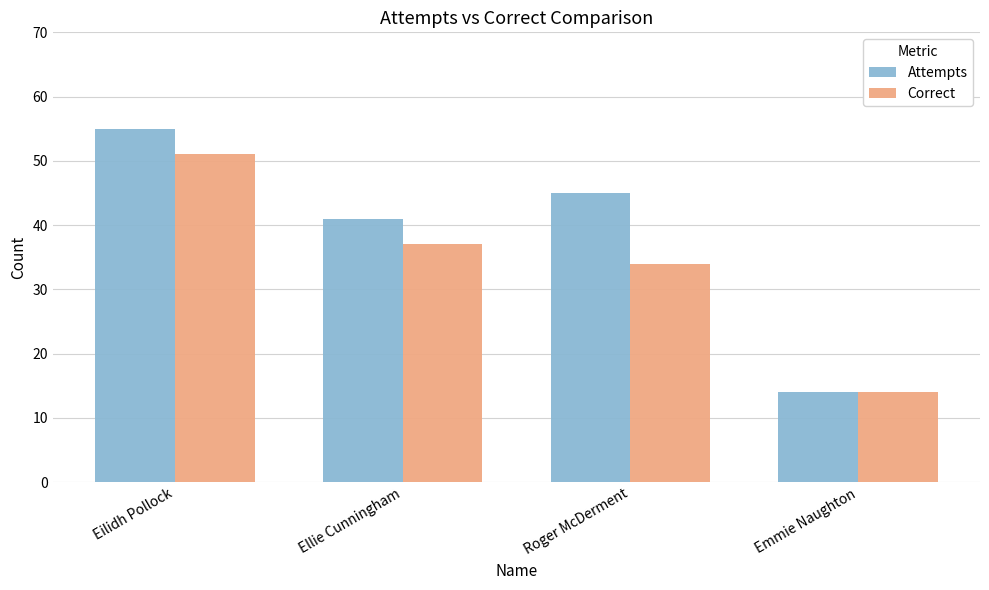

What is the approximate value of Attempts at Ellie Cunningham, to the nearest 10?

40